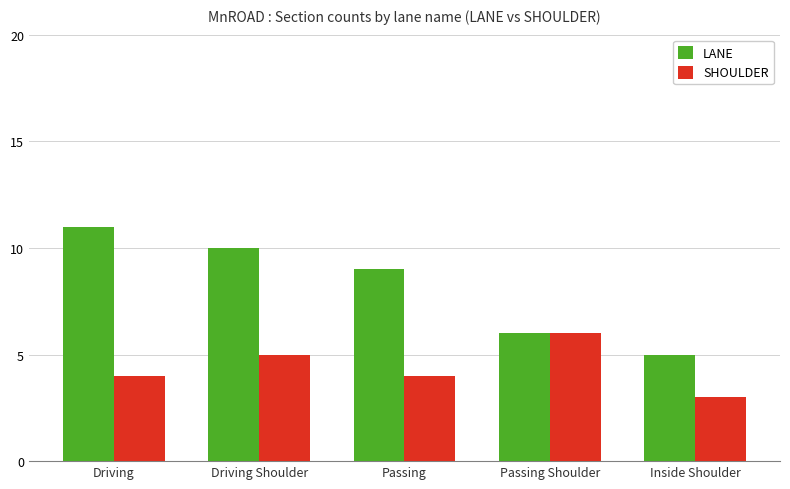

What is the average value of the SHOULDER series?

4